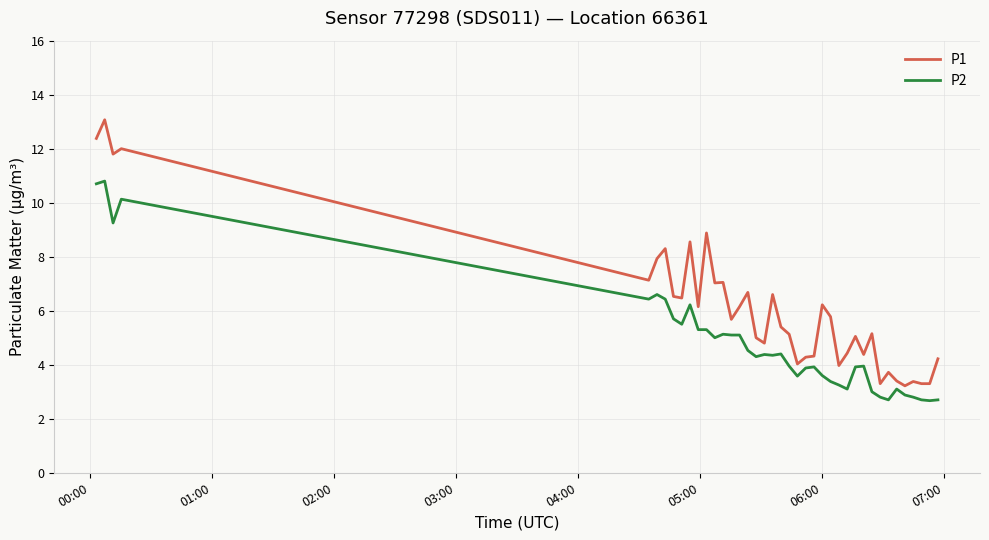

What is the greatest value displayed?

13.1